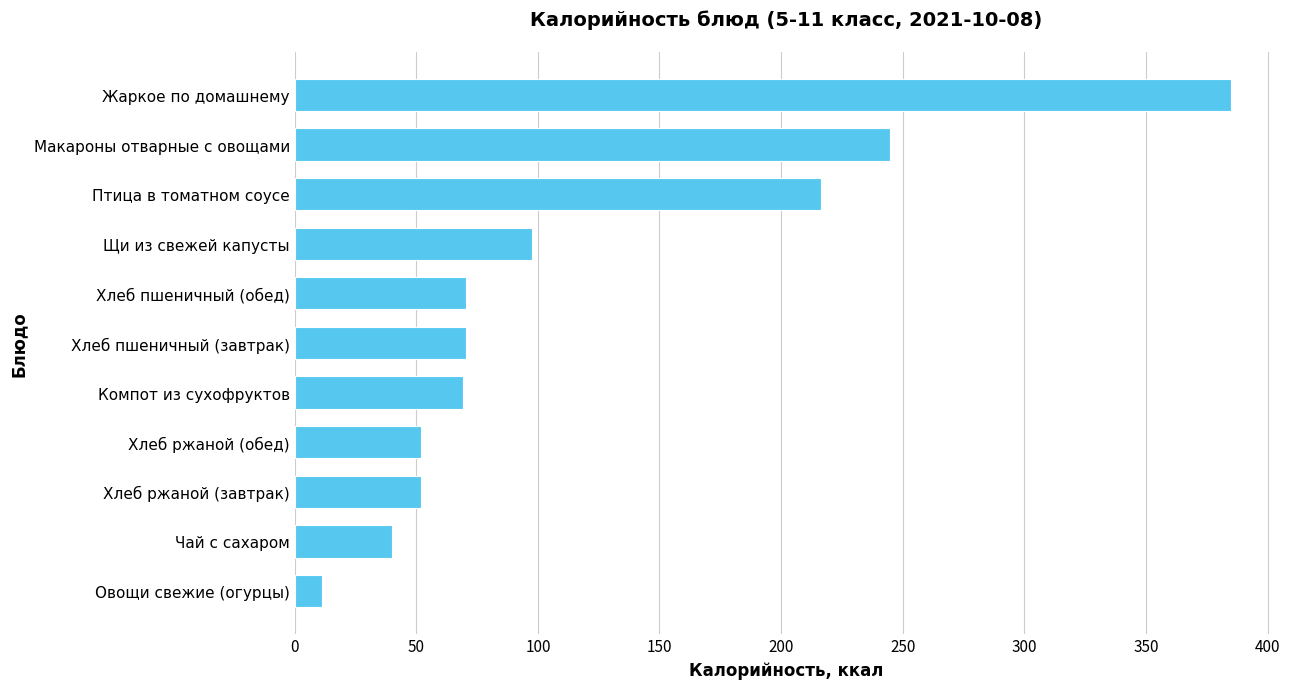

Which label corresponds to the smallest value in the chart?

Овощи свежие (огурцы)